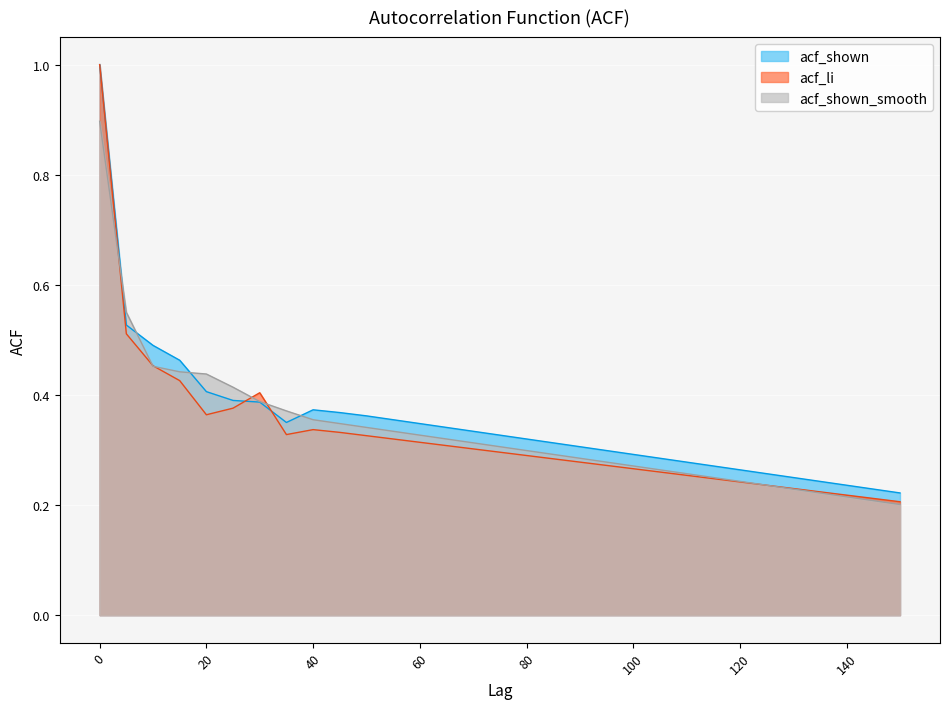

Which series ends up on top after the final intersection of acf_shown and acf_shown_smooth?

acf_shown